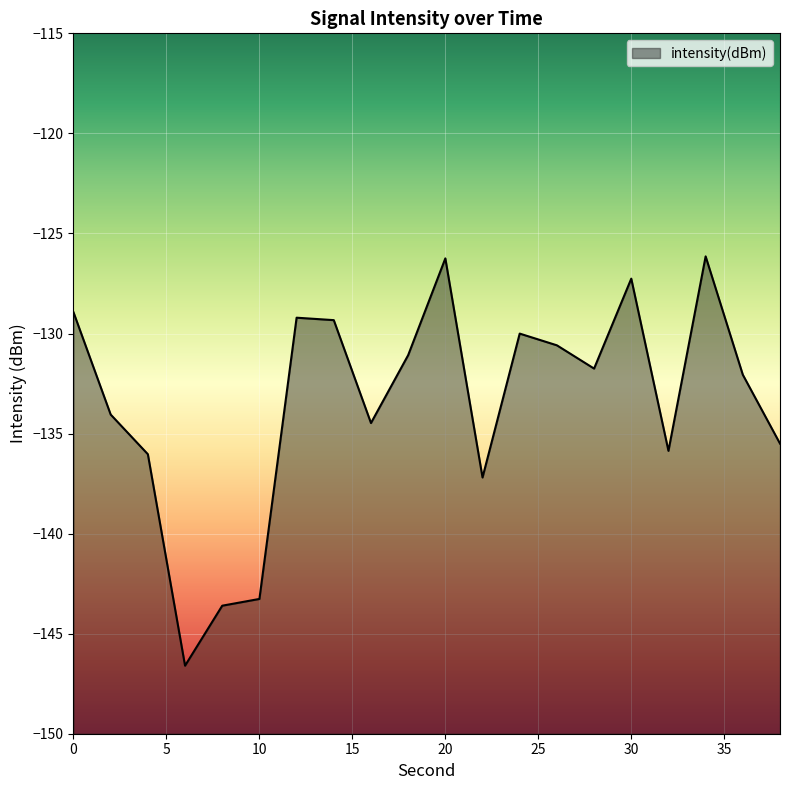

Is it true that the value at 4 is -136.0?

True